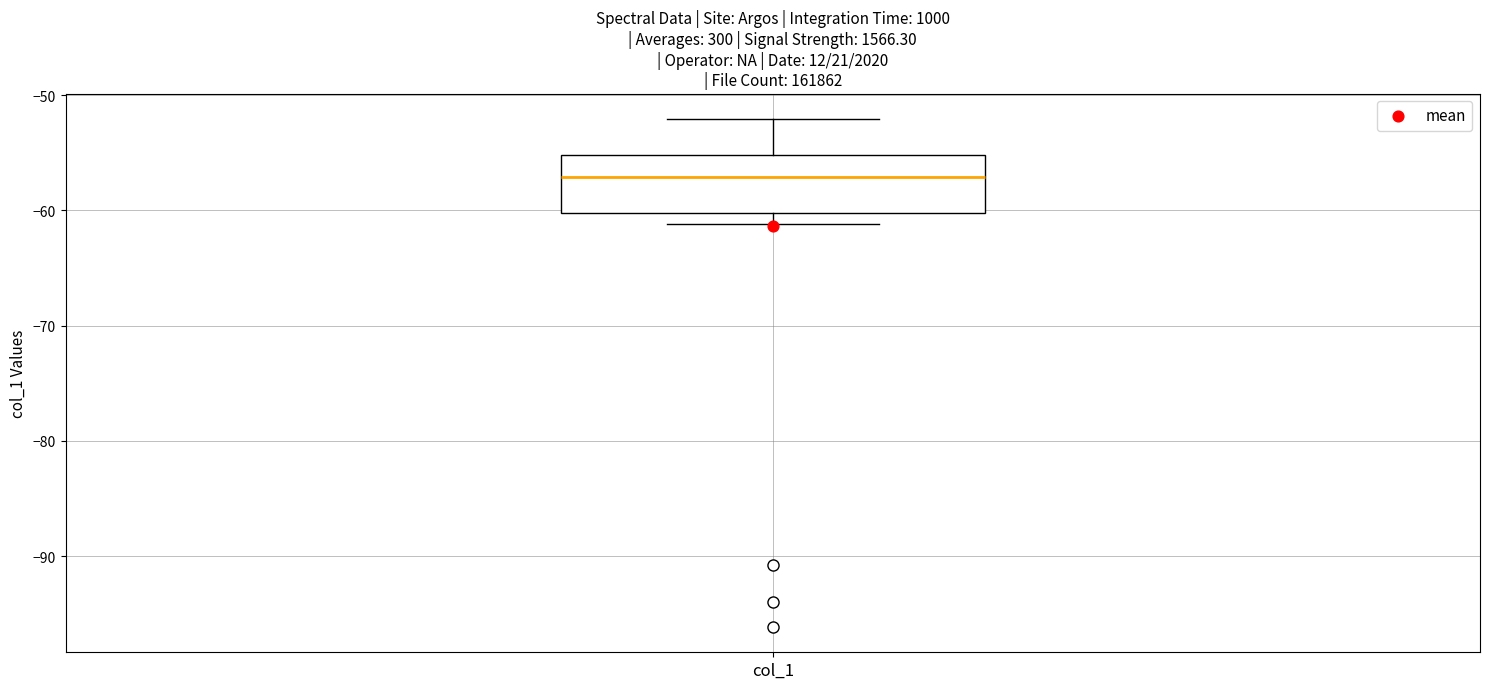

Where does the upper whisker of the box for col_1 end on the y-axis? The values are not printed on the chart, so give them approximately, as read against the axis.

-52